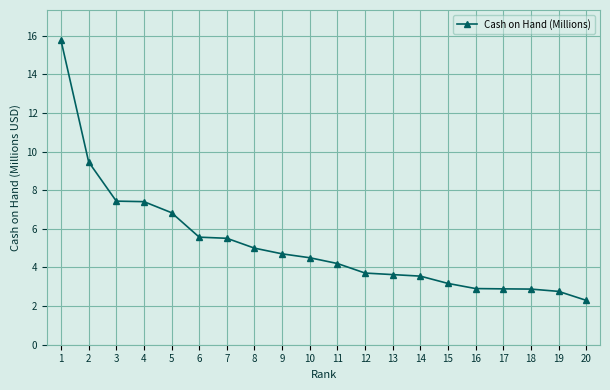

Where is the data nearest to the value 9?

2